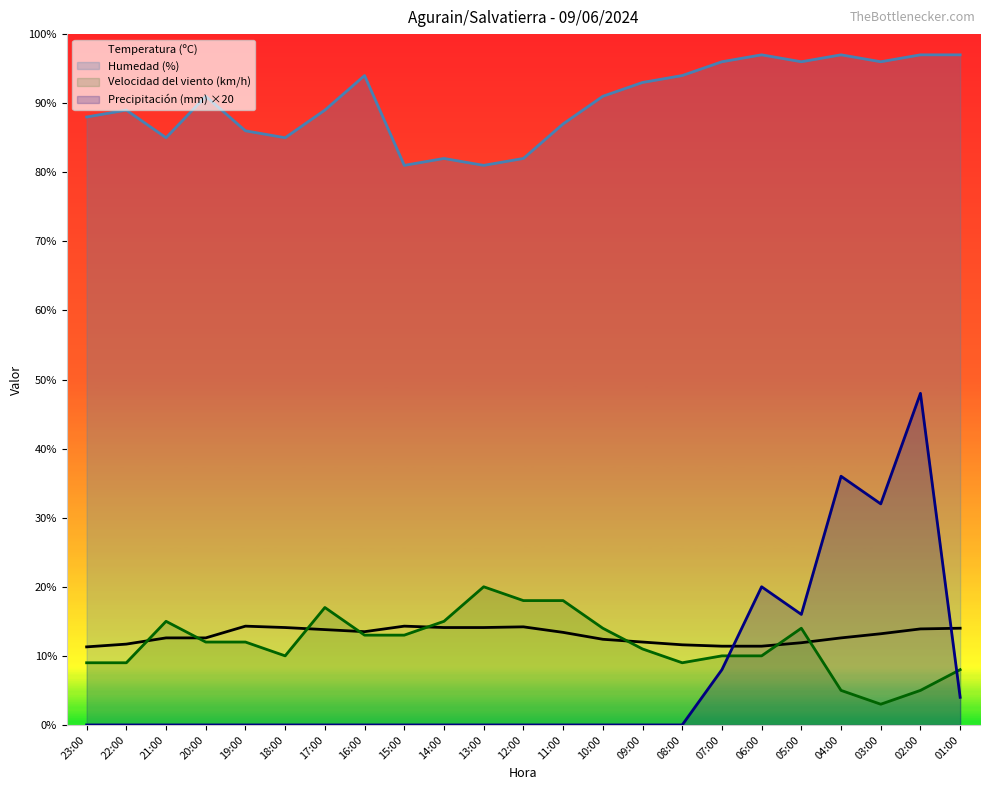

Does the chart display data point markers on the line(s)?

No